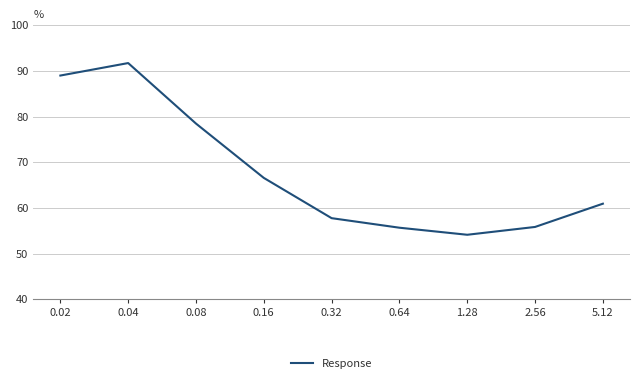

What position from the left is 0.04?

2